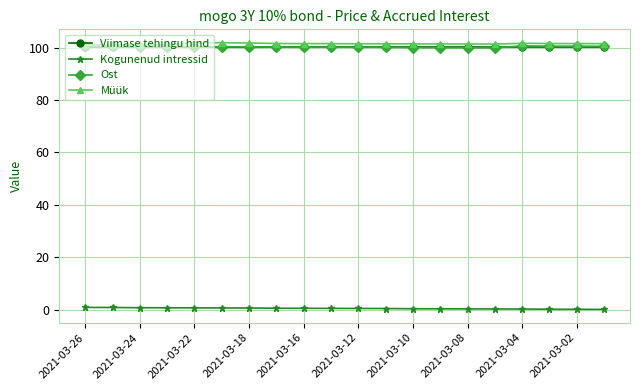

At how many categories does at least one series exceed 91?

20